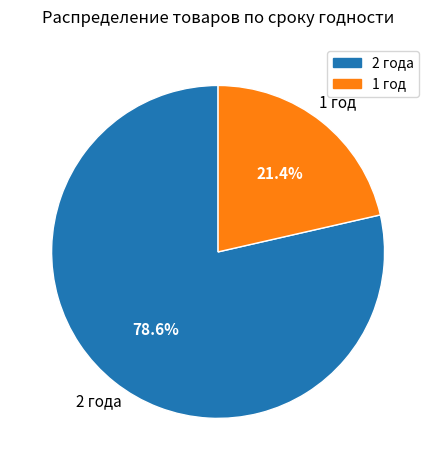

Which category has the smallest portion of the pie?

1 год